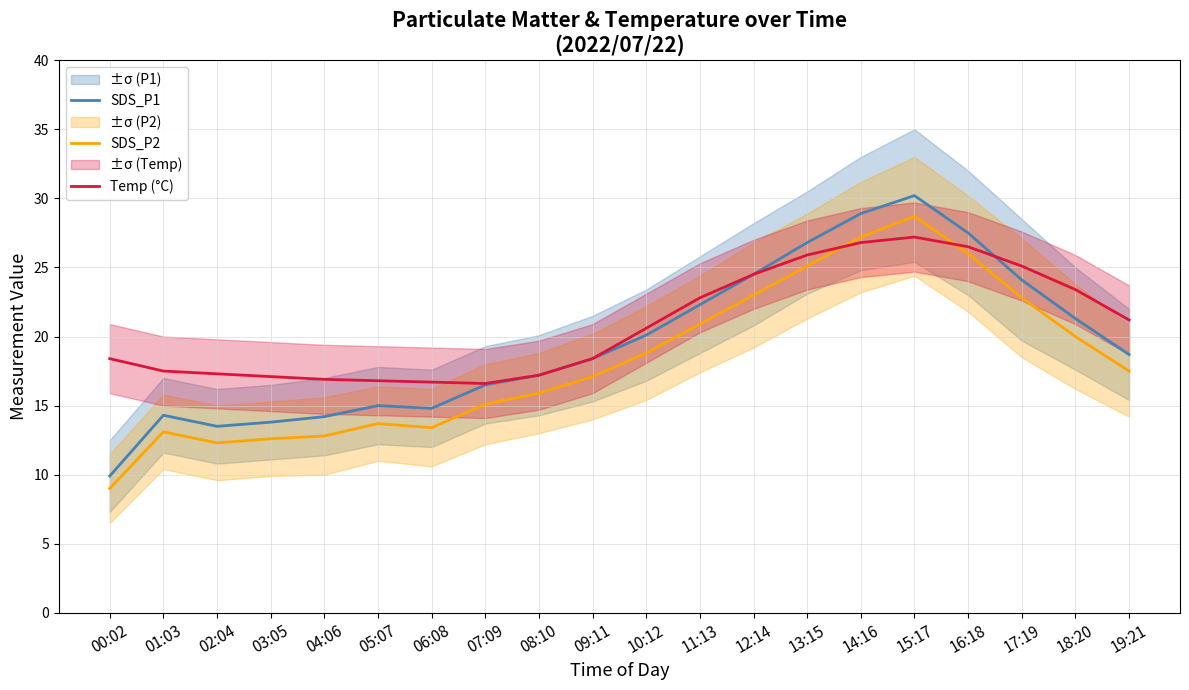

What is the difference between the SDS_P1 values at 05:07 and 19:21?

3.7